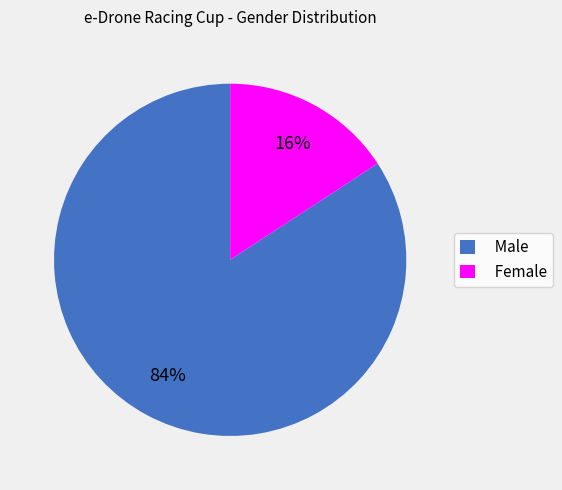

Count the number of slices in the pie.

2